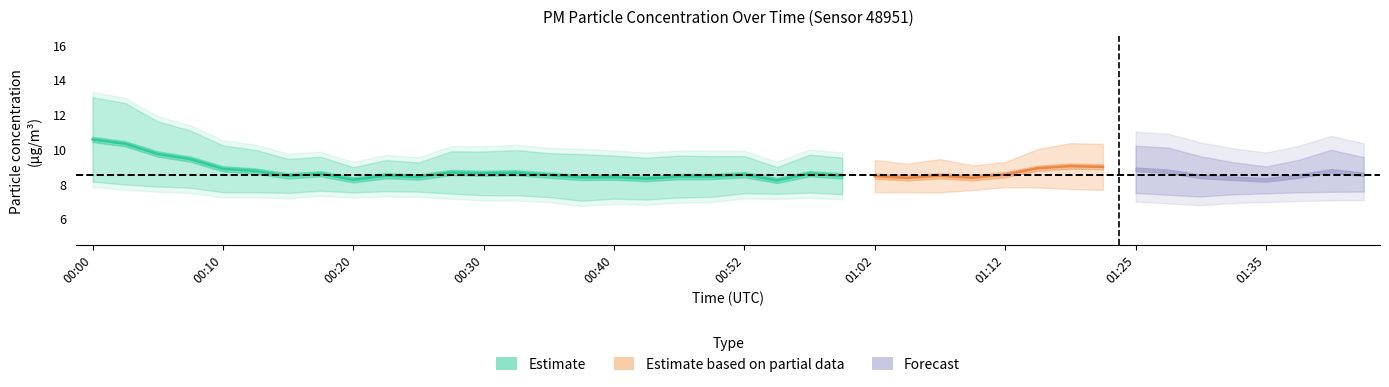

Which category has the highest value across all series?

00:00